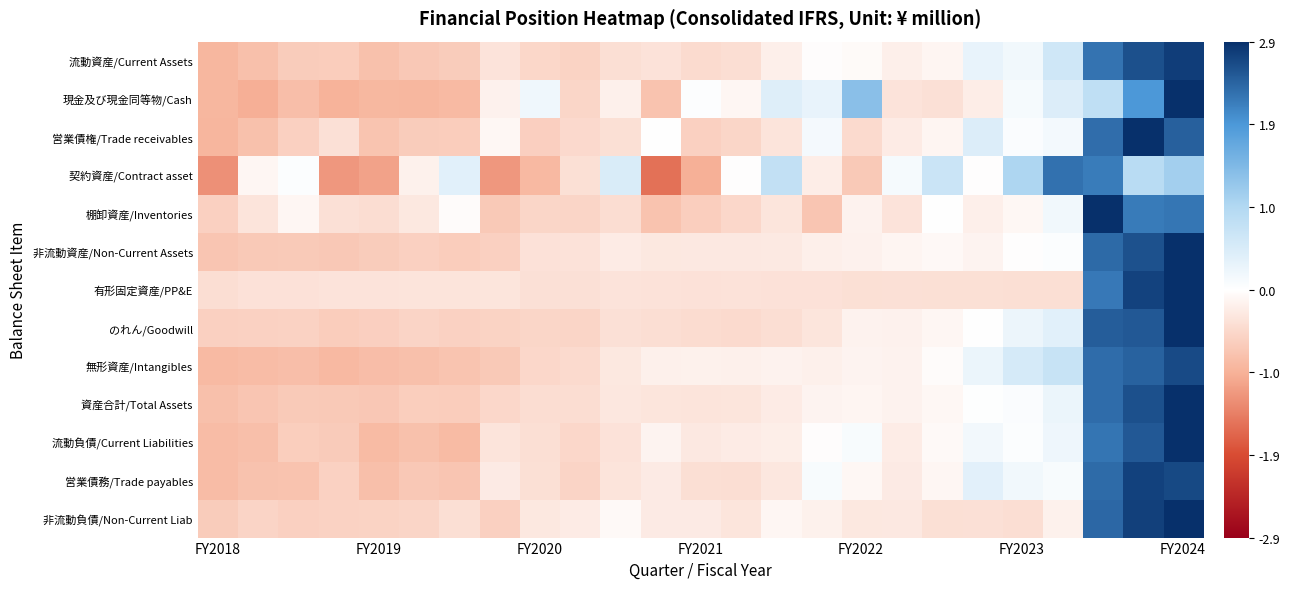

List the series in order of their peak value, highest first.

現金及び現金同等物/Cash, 棚卸資産/Inventories, 有形固定資産/PP&E, 非流動資産/Non-Current Assets, 流動負債/Current Liabilities, 営業債権/Trade receivables, 資産合計/Total Assets, 非流動負債/Non-Current Liab, のれん/Goodwill, 流動資産/Current Assets, 営業債務/Trade payables, 無形資産/Intangibles, 契約資産/Contract asset